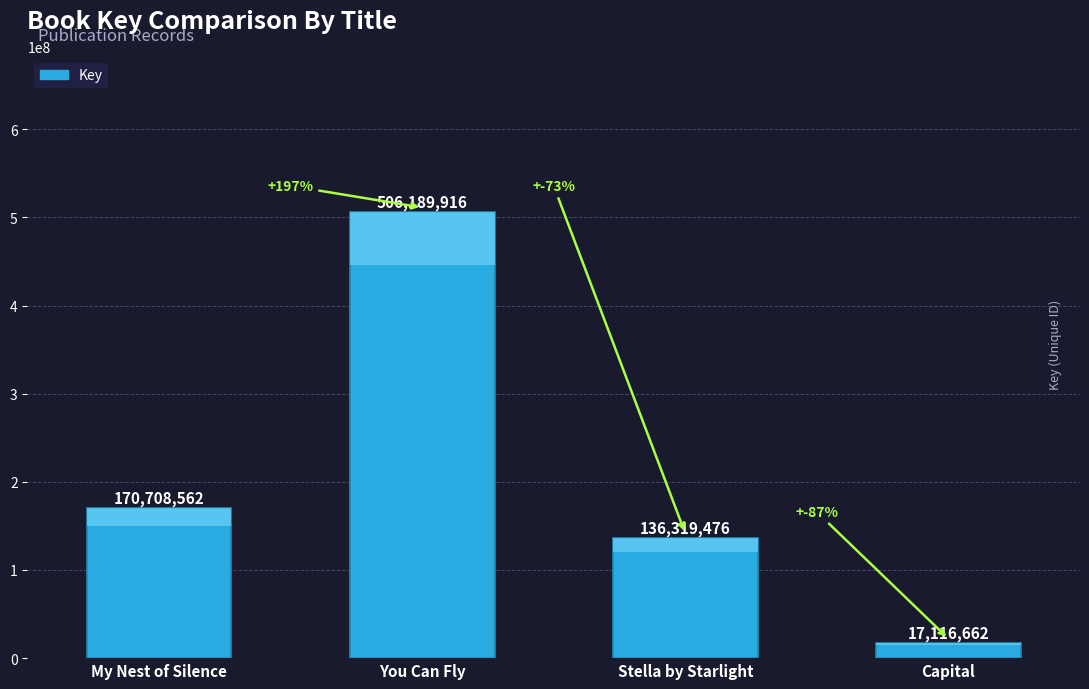

What is the average value?

207583654